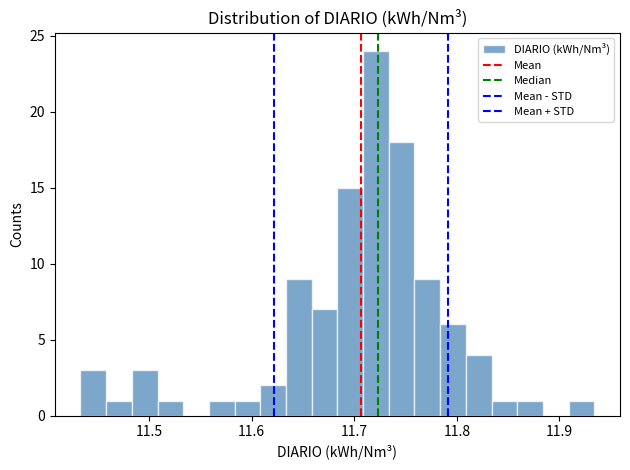

Around what value on the x-axis is the tallest bar? Give the approximate position of its centre, as read against the axis.

11.72